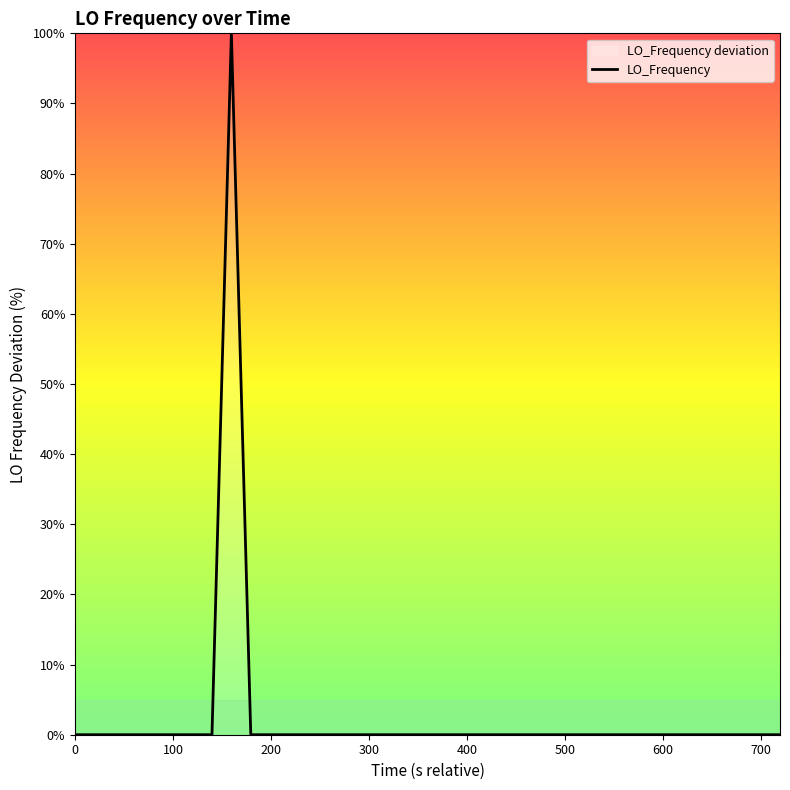

What is the maximum value shown in the chart?

100.0